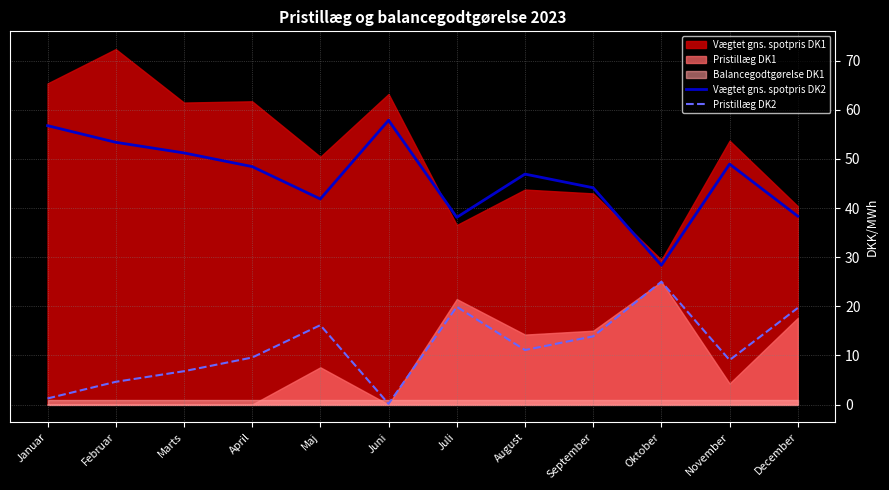

What is the highest value of the Vægtet gns. spotpris DK2 series?

57.9